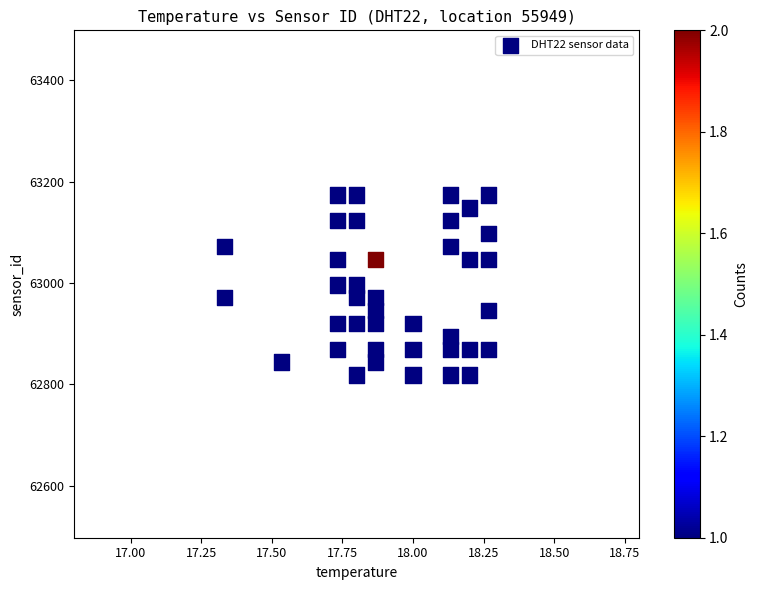

What is the range of Y values (max minus min)?

354.4